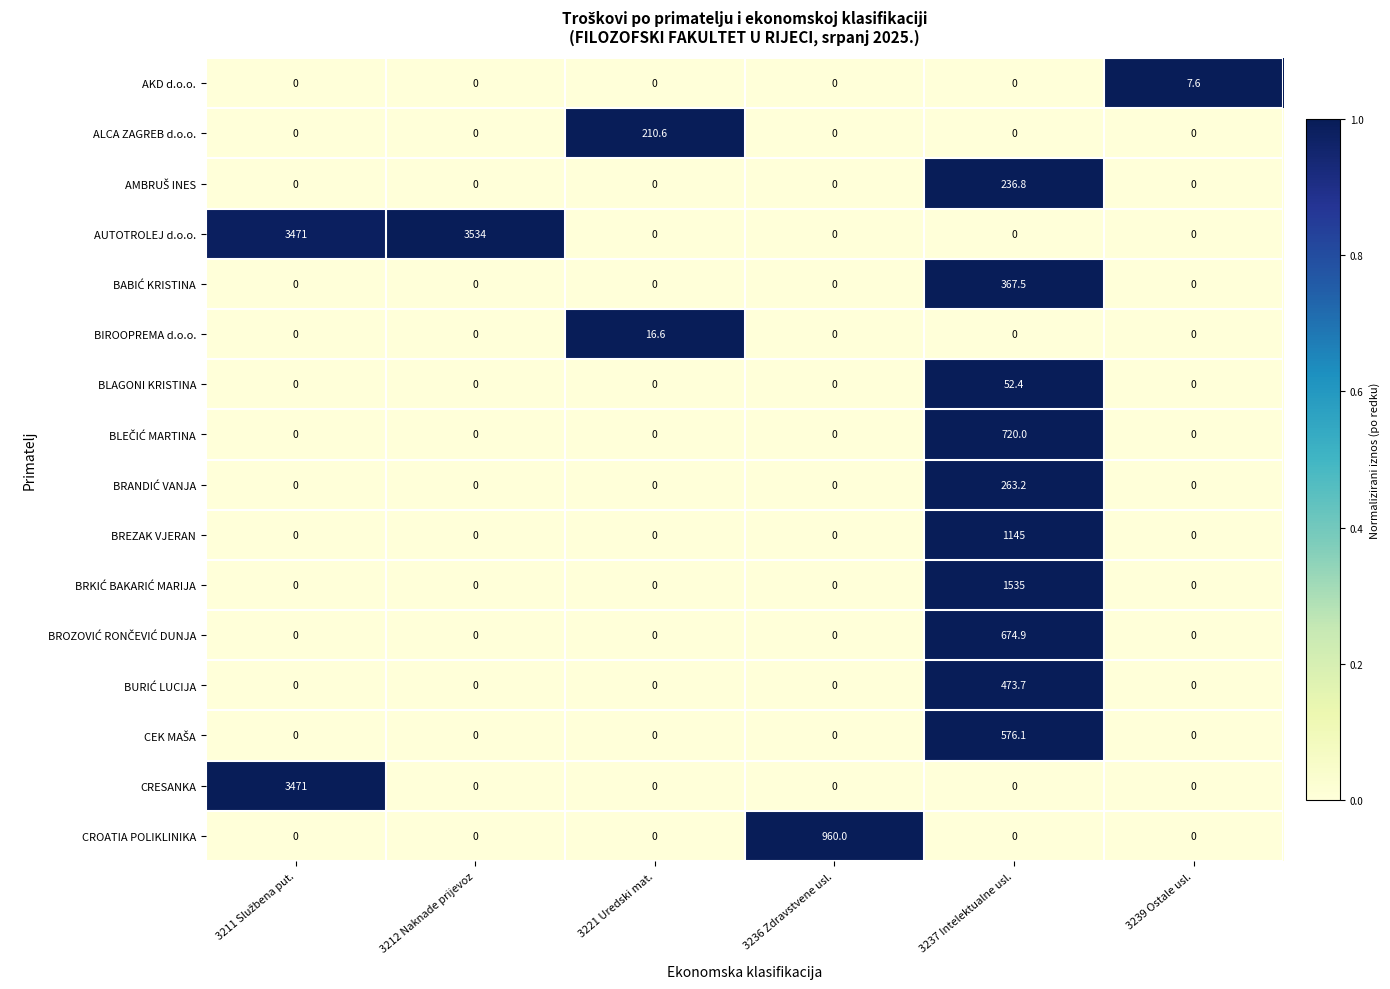

Which series has the widest spread of values?

AUTOTROLEJ d.o.o.